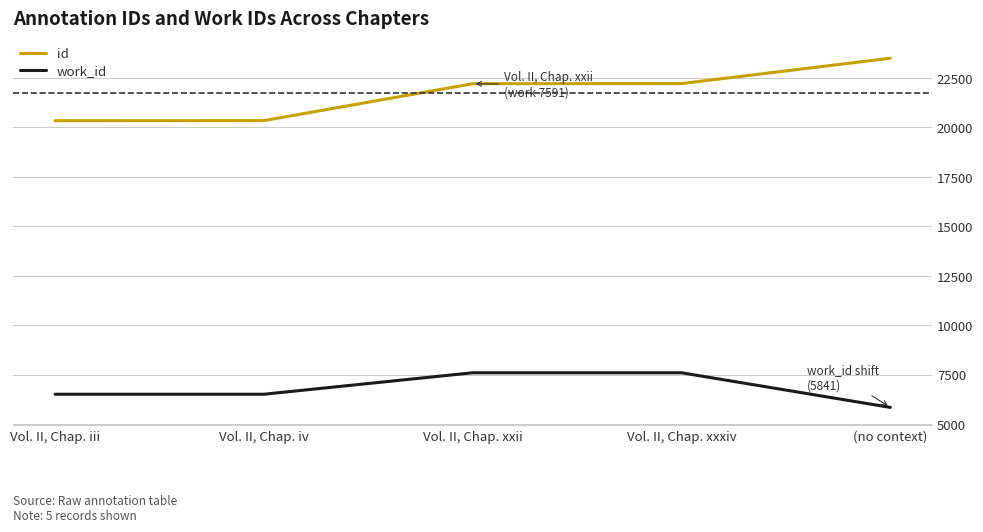

True or false: id and work_id intersect in this chart.

False